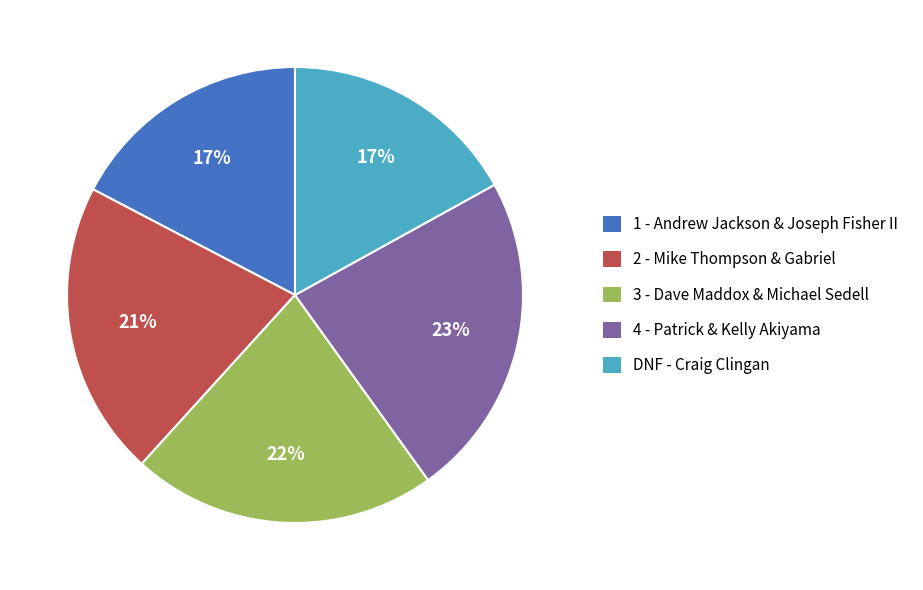

Count the number of slices in the pie.

5